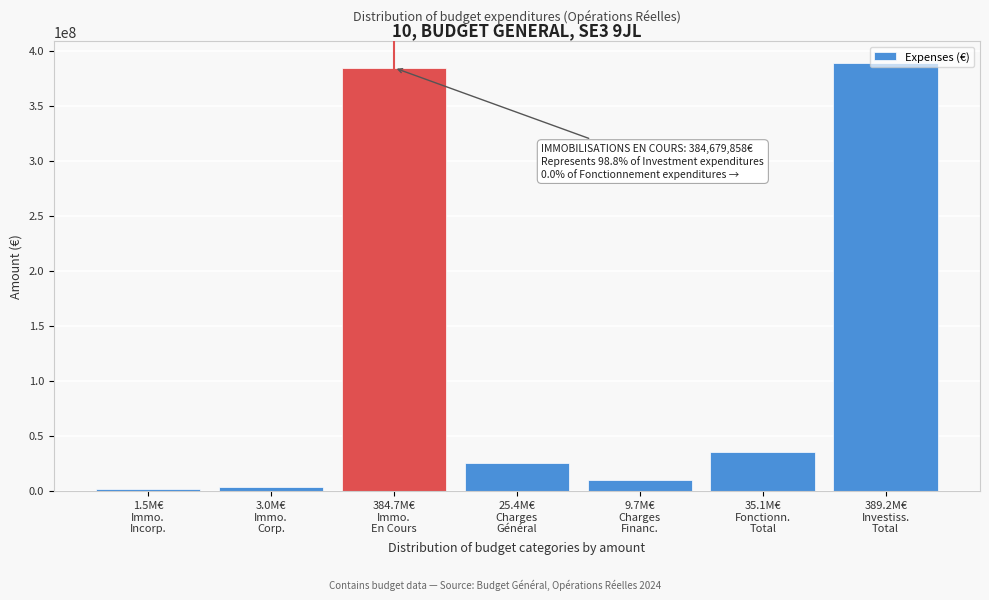

What is the greatest value displayed?

389183193